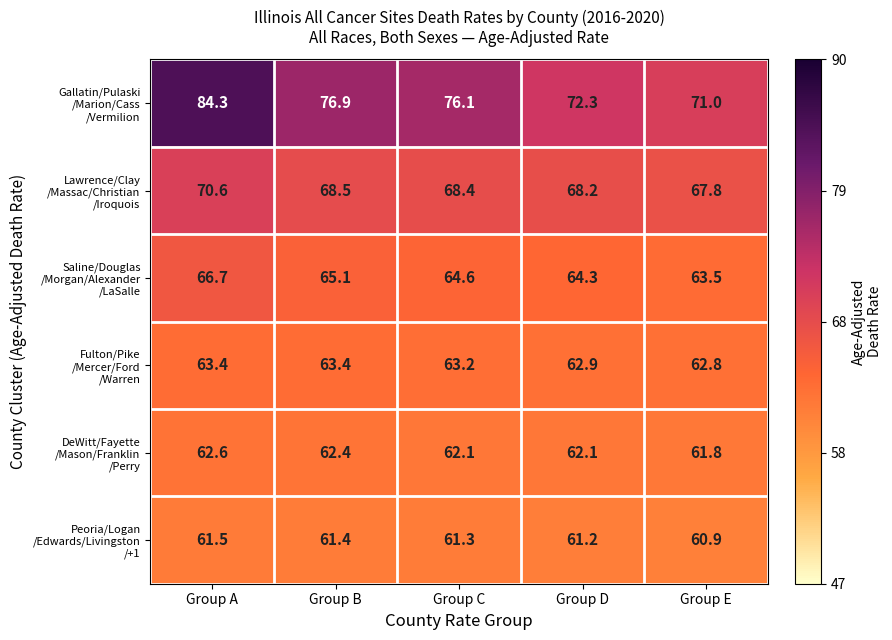

What is the difference between the highest and lowest values at Group A?

22.8